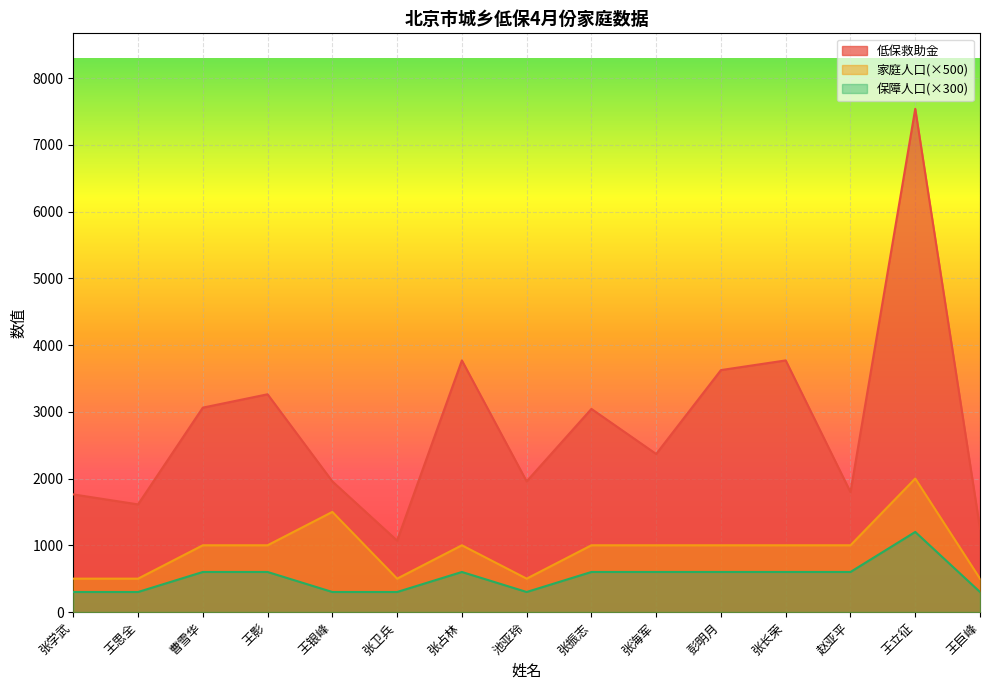

At how many categories does at least one series exceed 7452?

1